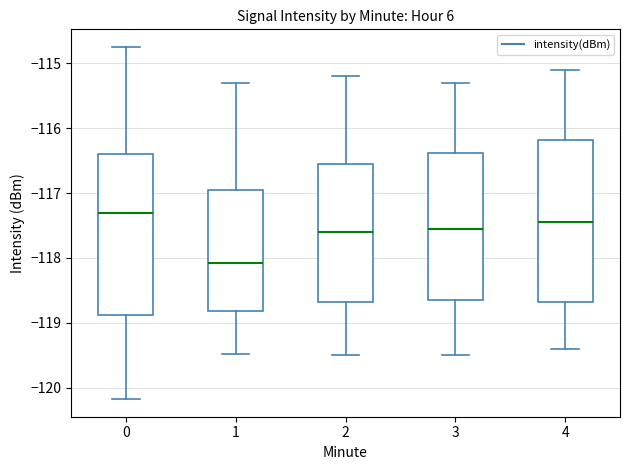

Reading left to right, read every box against the y-axis: the position of its median line, the range the box covers, and the ends of its whiskers. The values are not printed on the chart, so give them approximately, as read against the axis.

0: median -117.3, box -118.9 to -116.4, whiskers -120.2 to -114.7
1: median -118.1, box -118.8 to -116.9, whiskers -119.5 to -115.3
2: median -117.6, box -118.7 to -116.5, whiskers -119.5 to -115.2
3: median -117.5, box -118.6 to -116.4, whiskers -119.5 to -115.3
4: median -117.4, box -118.7 to -116.2, whiskers -119.4 to -115.1